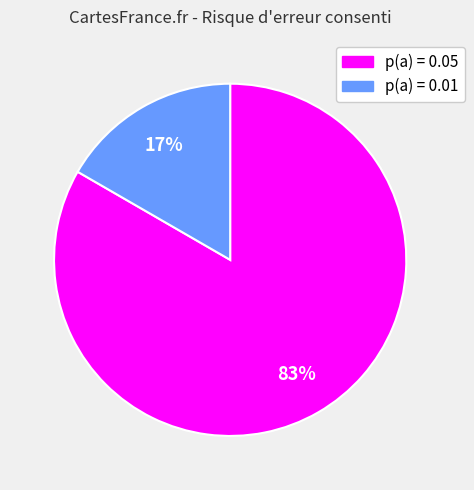

How many slices are in this pie chart?

2